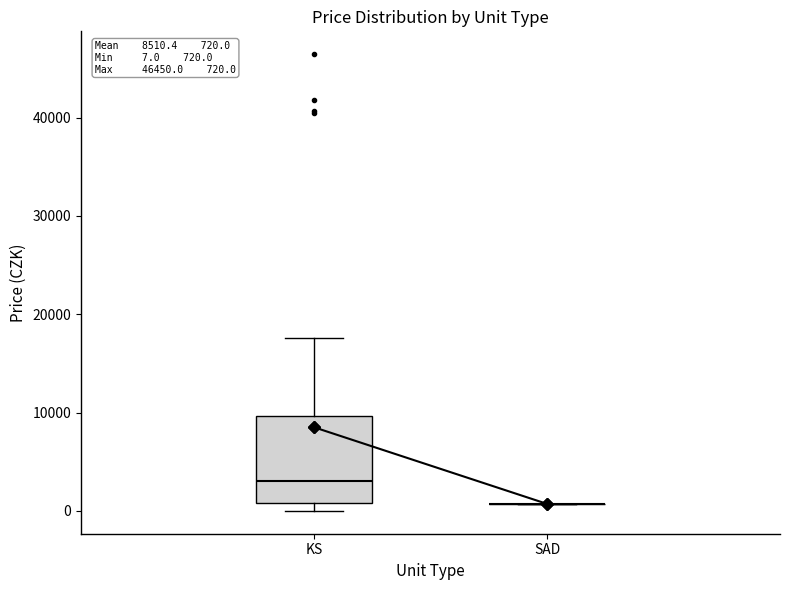

Comparing the boxes themselves (not the whiskers), which one is the tallest?

KS